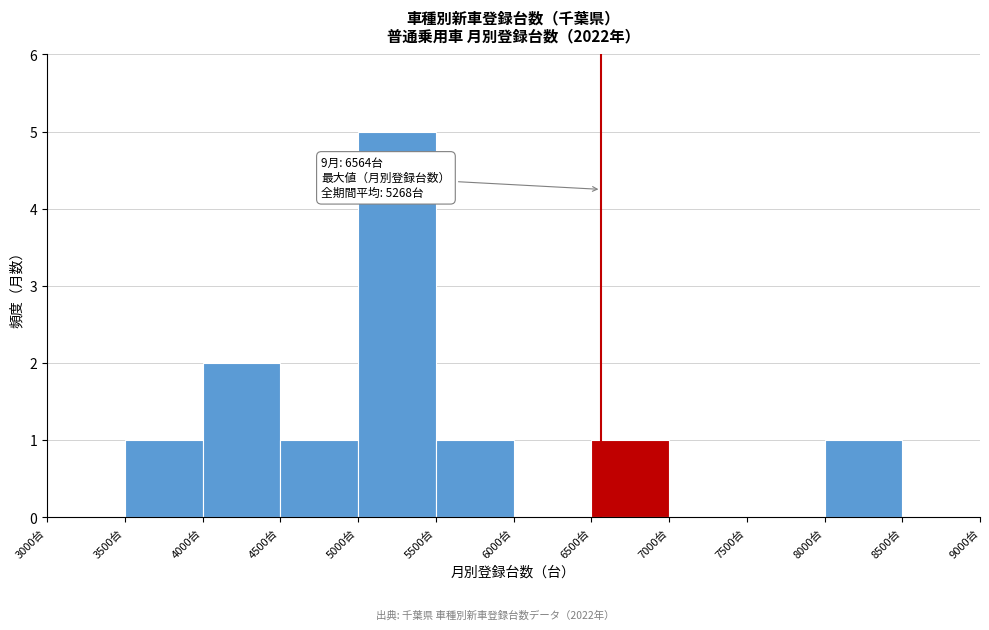

Over which range of the x-axis is the bar tallest?

5000 to 5500